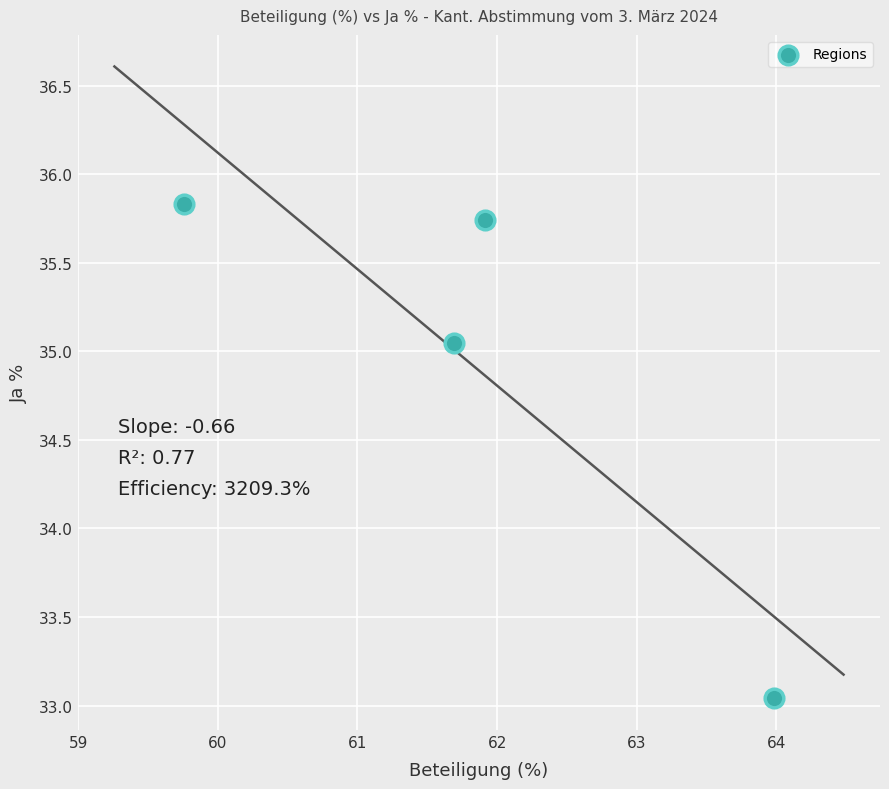

What is the range of X values (max minus min)?

4.2